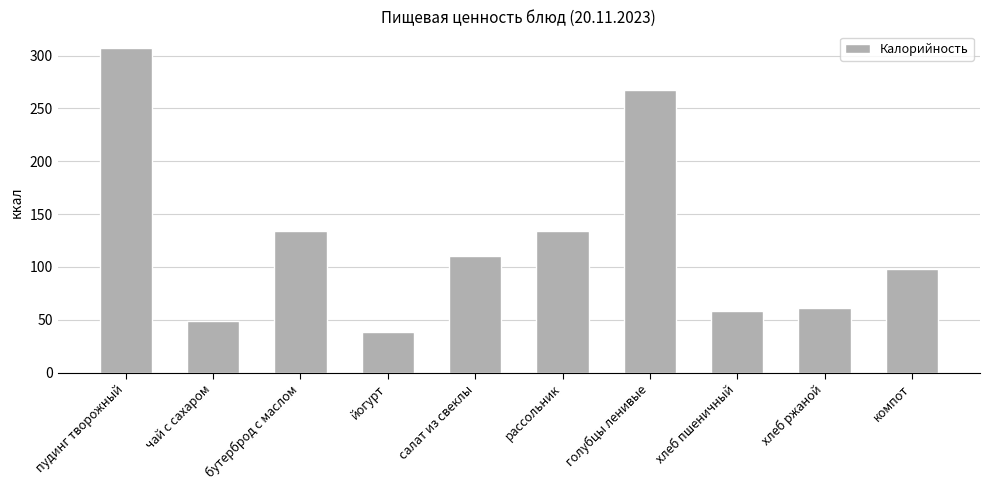

True or false: the data shows 39.1 at бутерброд с маслом.

False